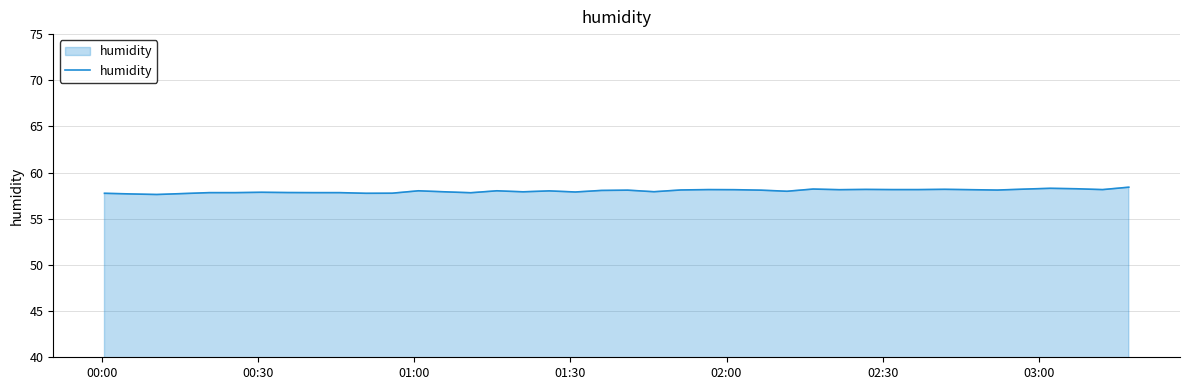

What is the smallest value displayed?

57.6